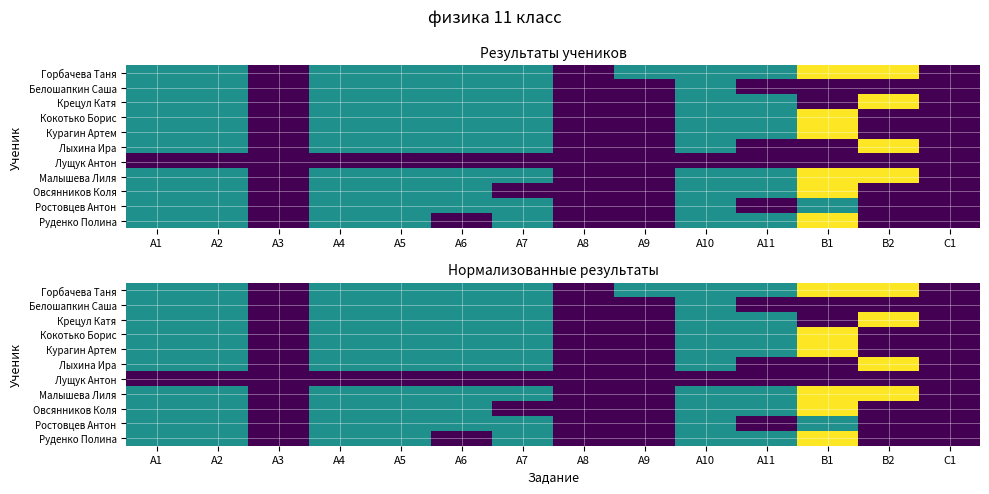

At which category does the chart reach its minimum across all series?

А3